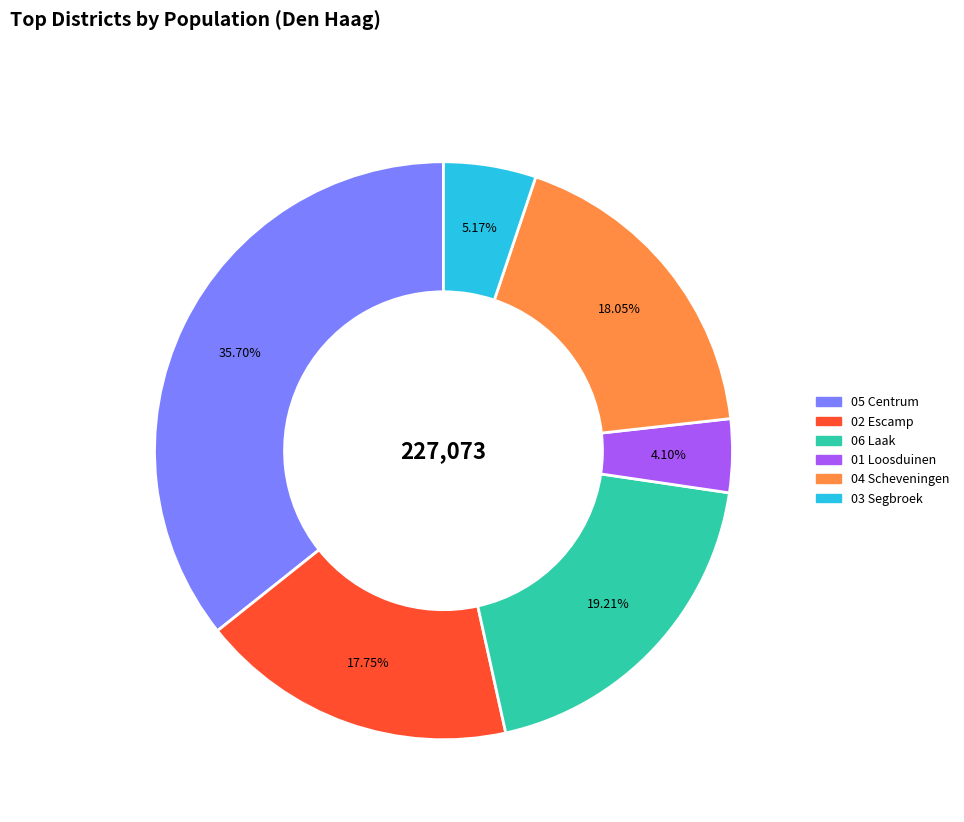

Combined, do 04 Scheveningen and 05 Centrum account for over 50%?

Yes